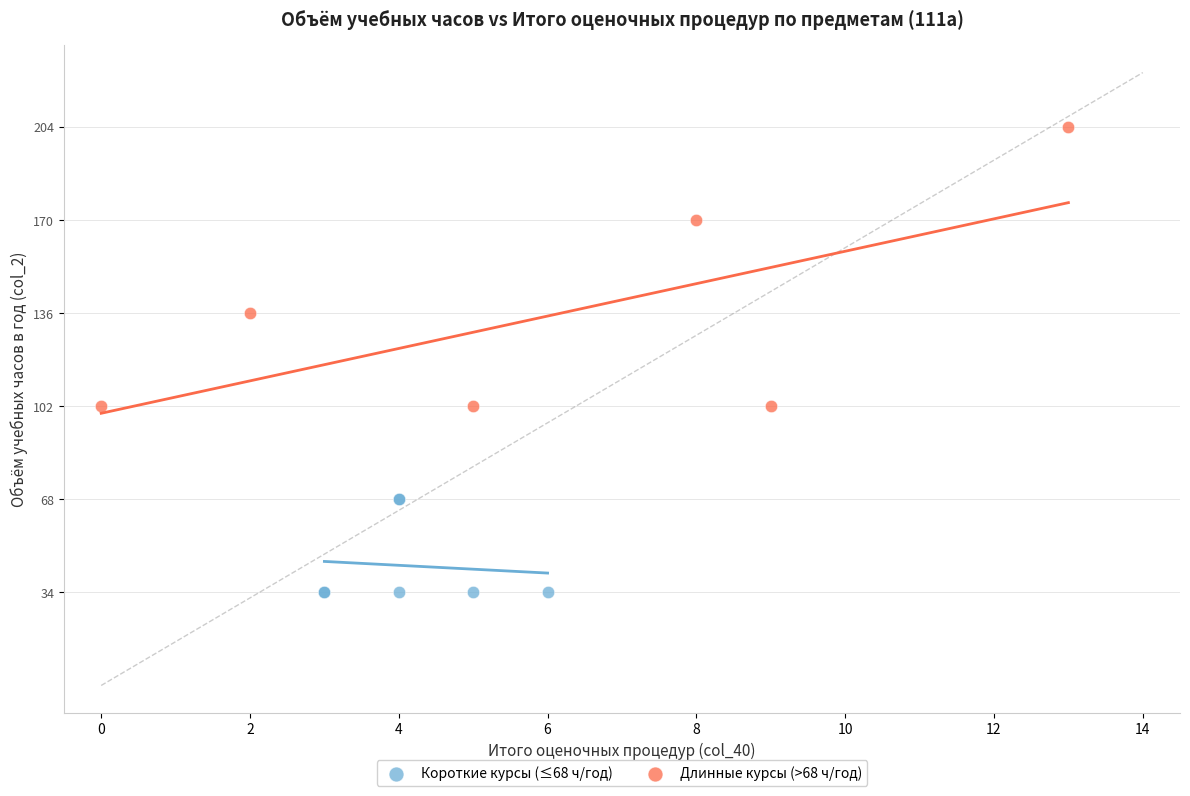

Which series contains the highest Y value?

Длинные курсы (>68 ч/год)